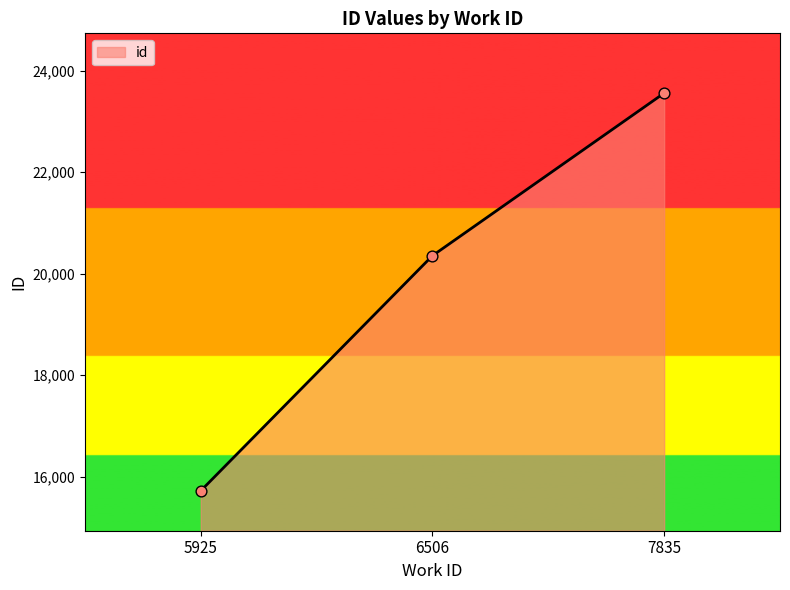

Which has a higher value, 6506 or 7835?

7835